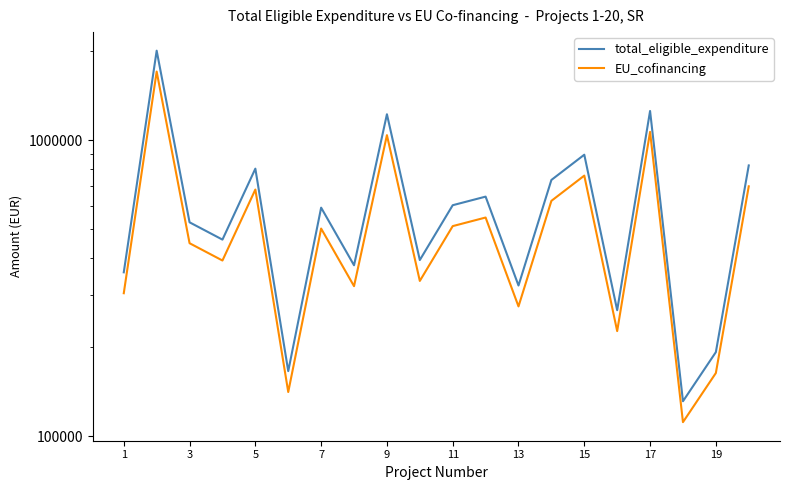

Rank the series by their average value, from lowest to highest.

EU_cofinancing, total_eligible_expenditure